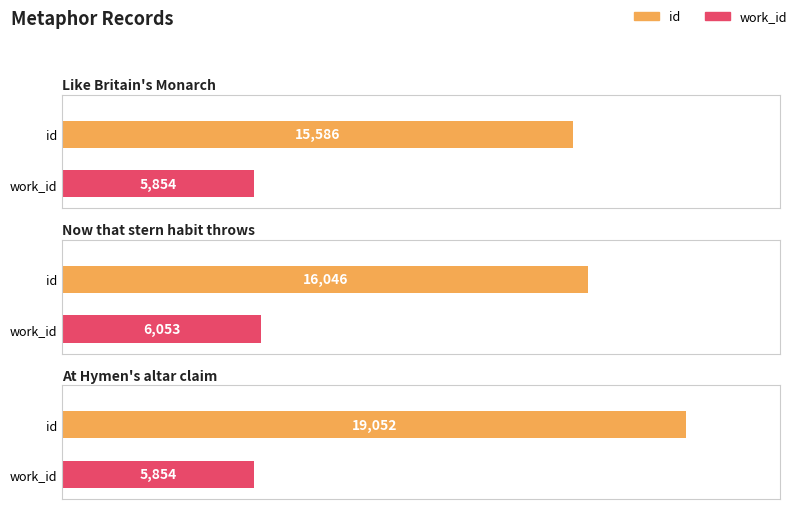

How many bars are there in total?

6